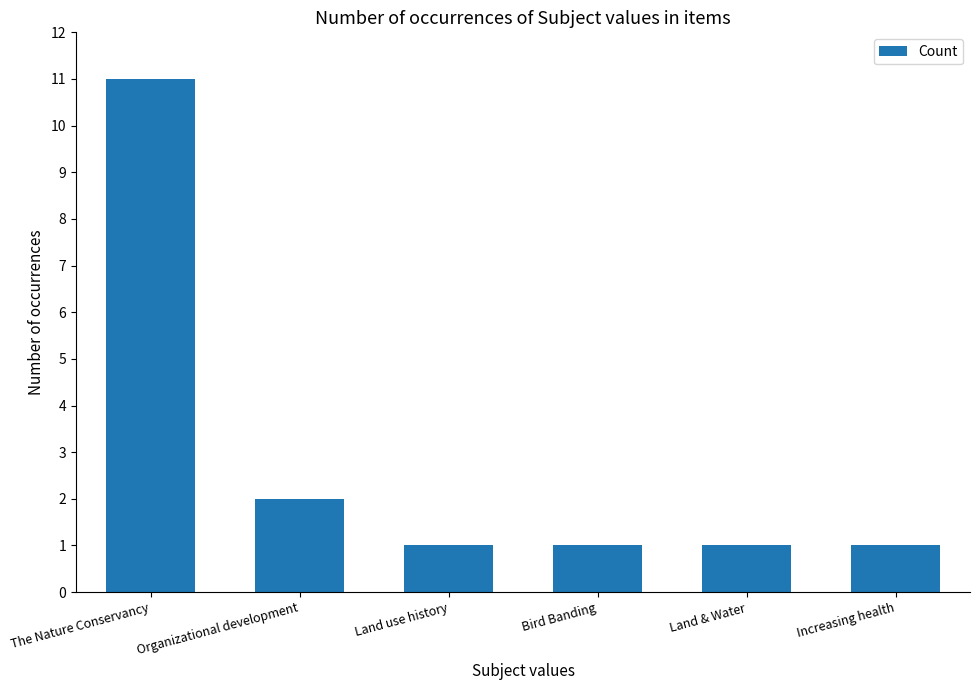

What is the change in value from The Nature Conservancy to Increasing health?

-10